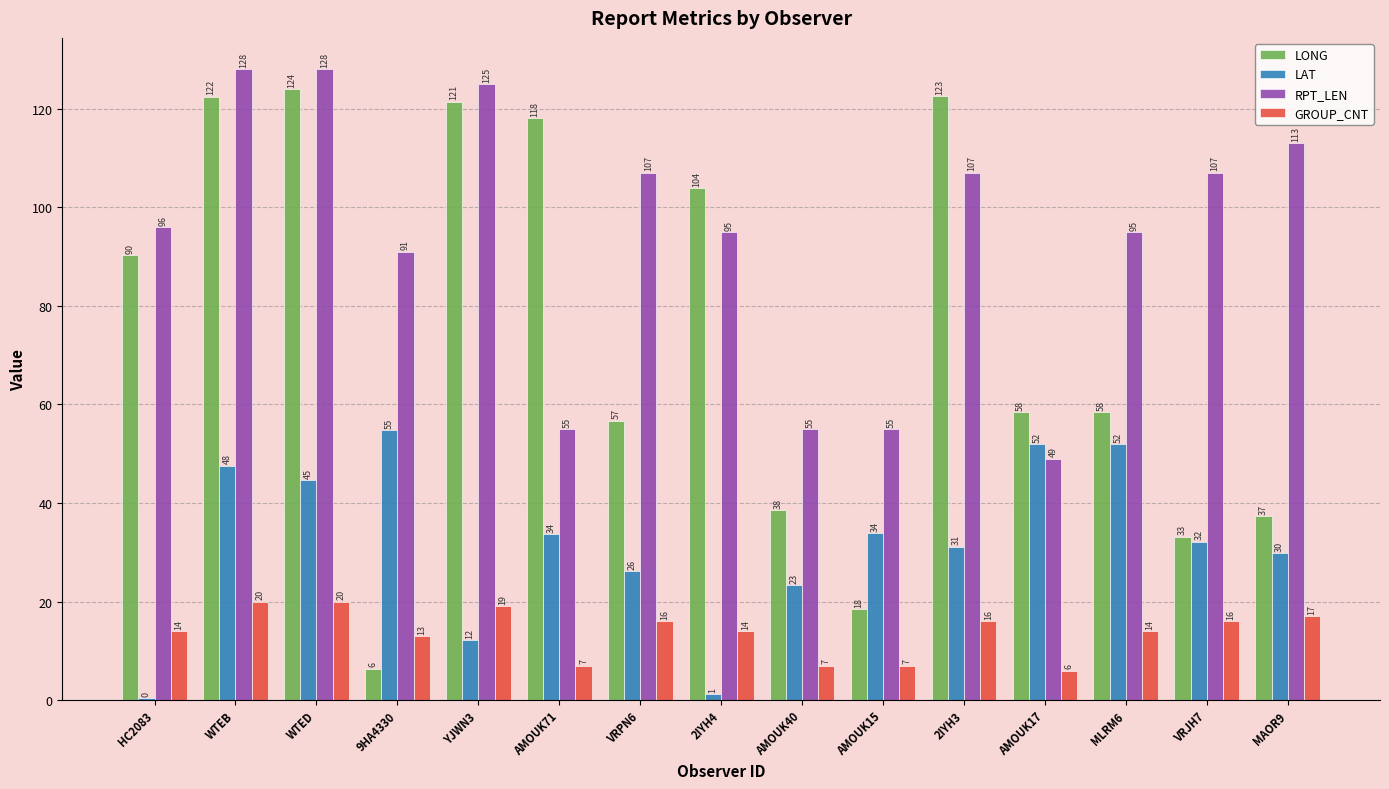

Is it true that LAT equals 1.2 at 2IYH4?

True